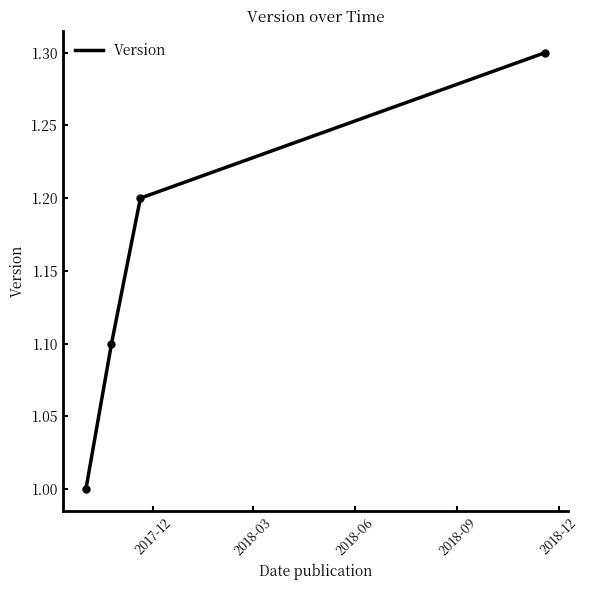

What is the maximum value shown in the chart?

1.3